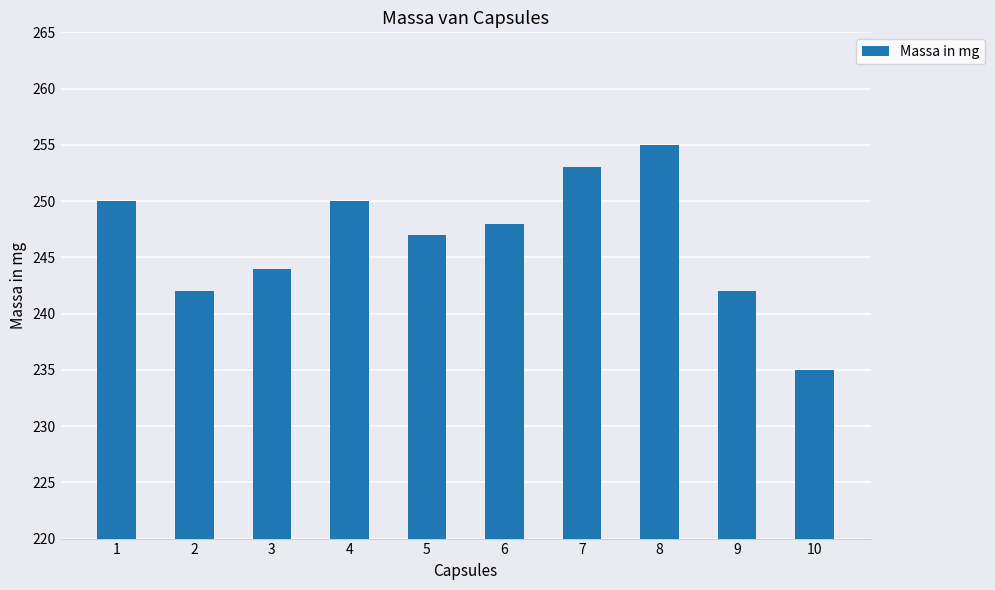

Does the chart contain any negative values?

No